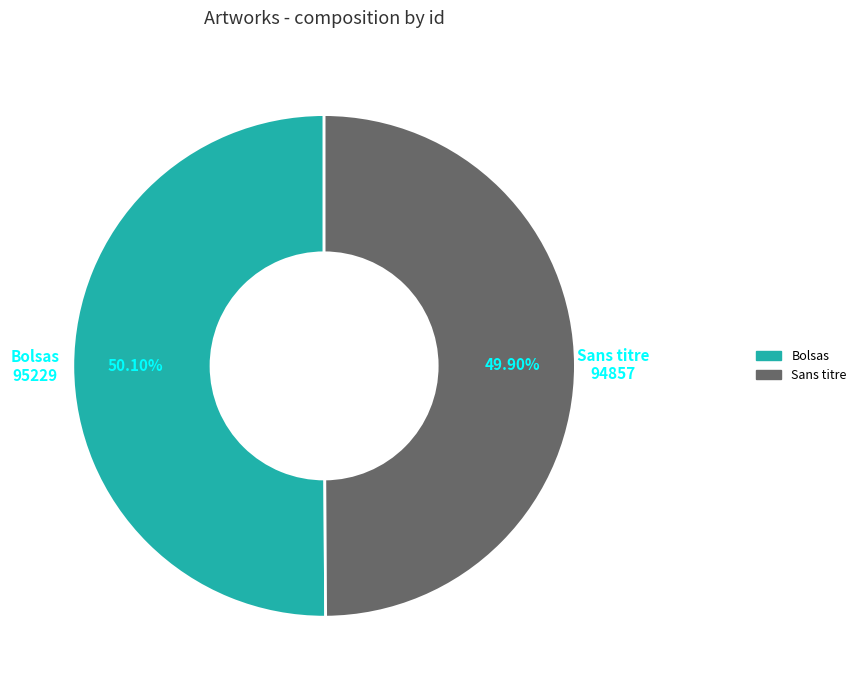

Is there any slice that represents more than half of the pie?

Yes